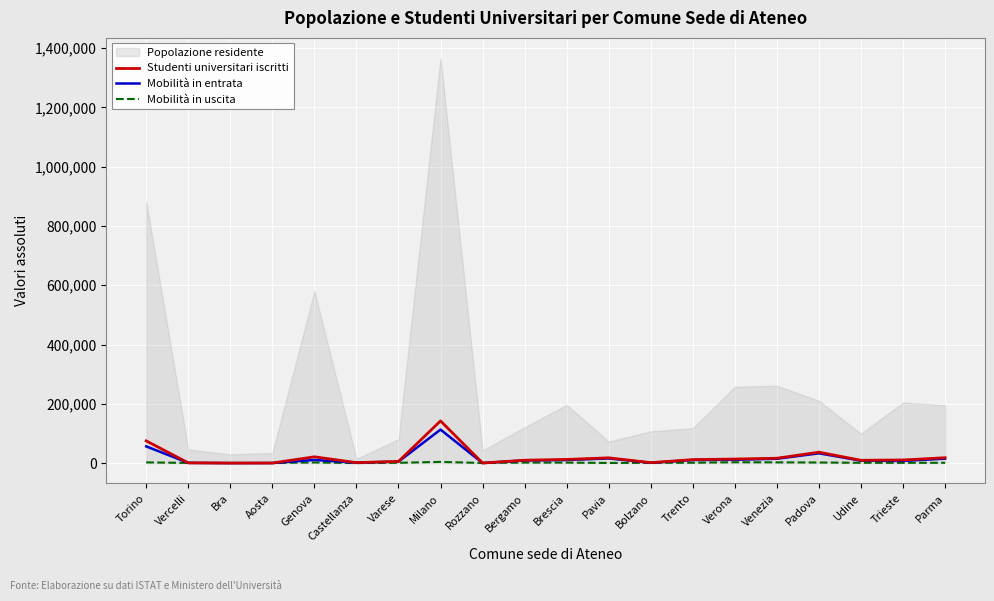

At which category does Mobilità in entrata reach its first local peak?

Genova